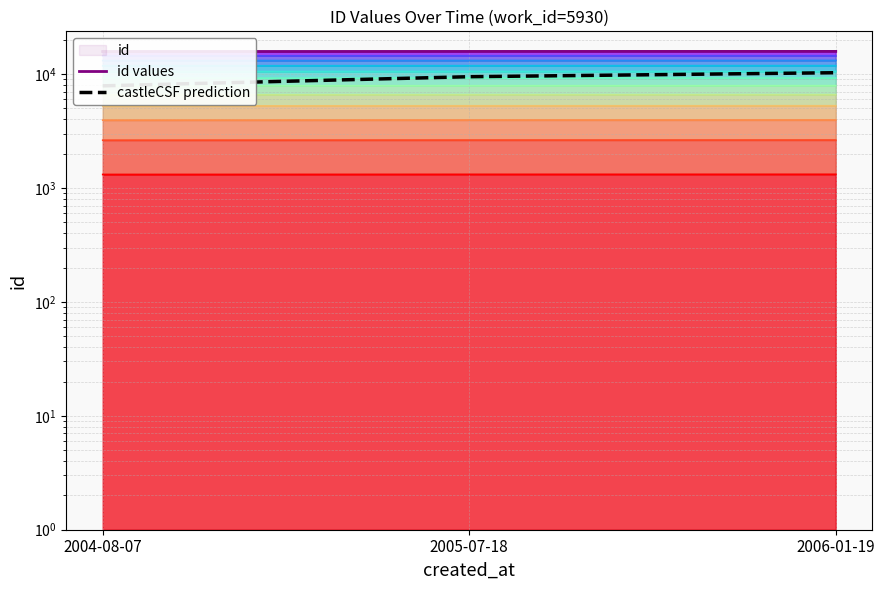

What is the sum of all id values values?

47364.0